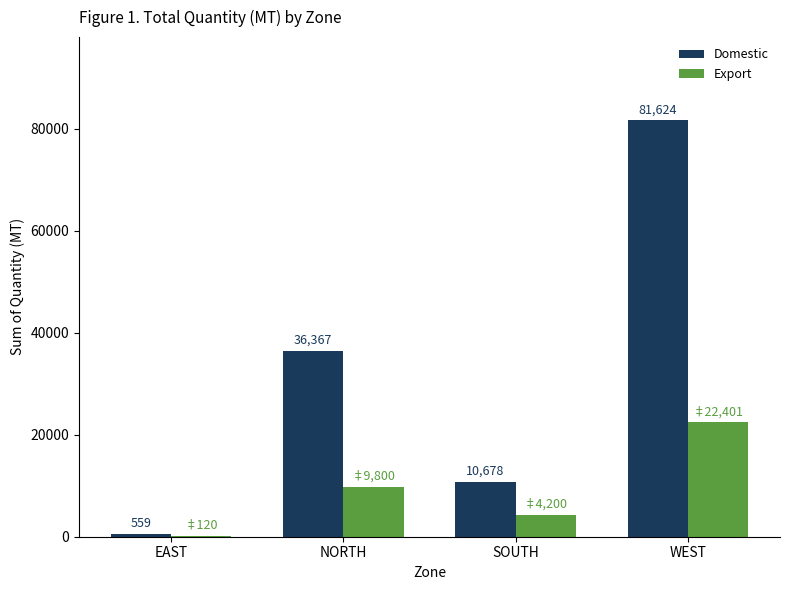

At which category is the sum across all series the highest?

WEST